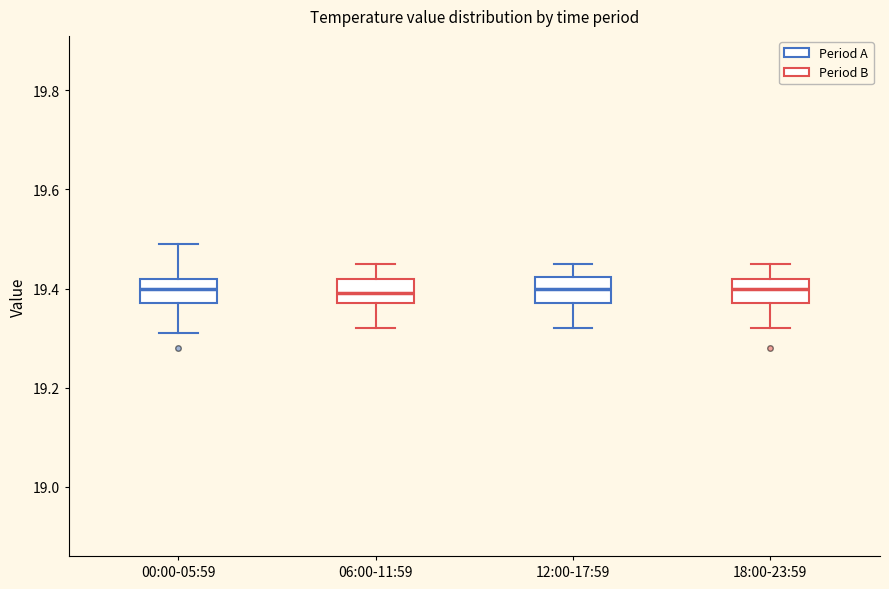

Where does the median line of the box for 06:00-11:59 sit on the y-axis? The values are not printed on the chart, so give them approximately, as read against the axis.

19.40